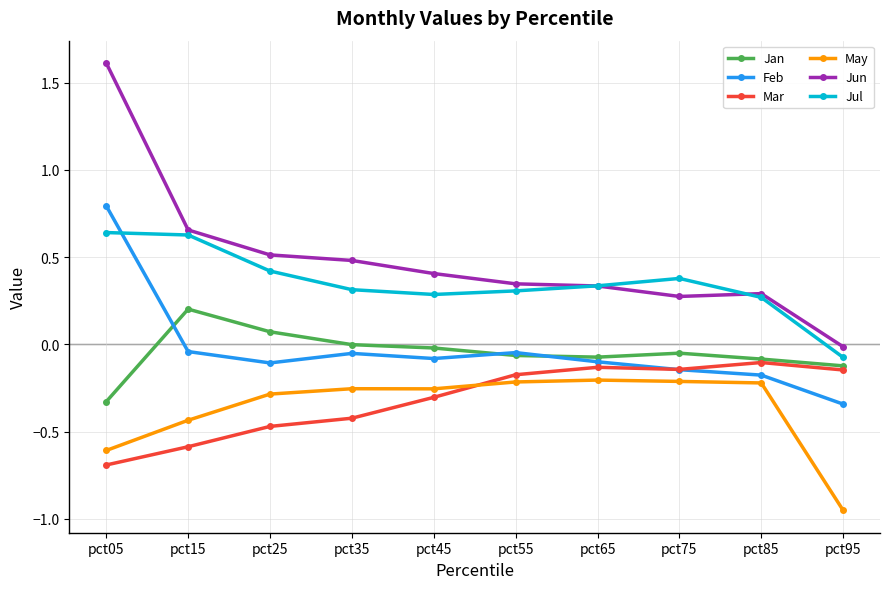

What are all the series names shown in the legend?

Jan, Feb, Mar, May, Jun, Jul